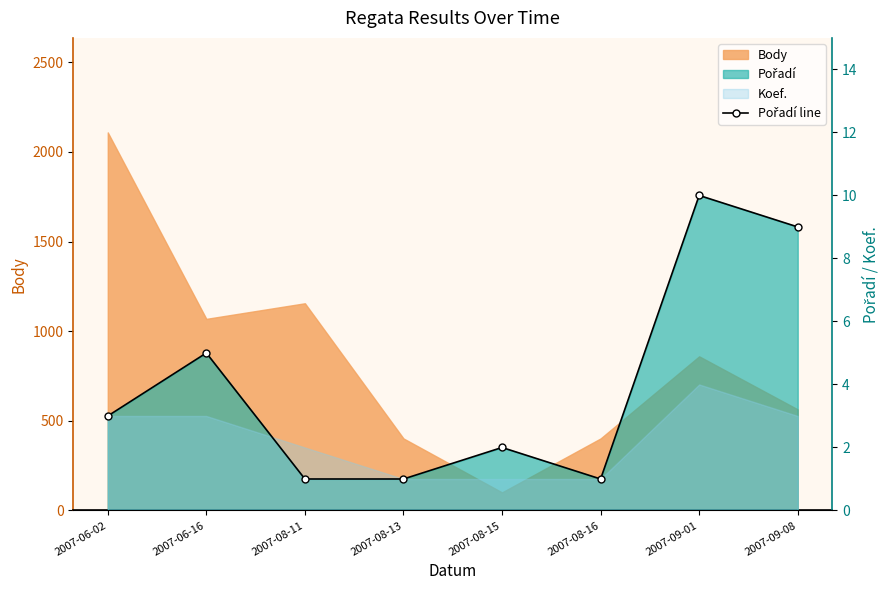

What is the label of the 5th point from the right?

2007-08-13